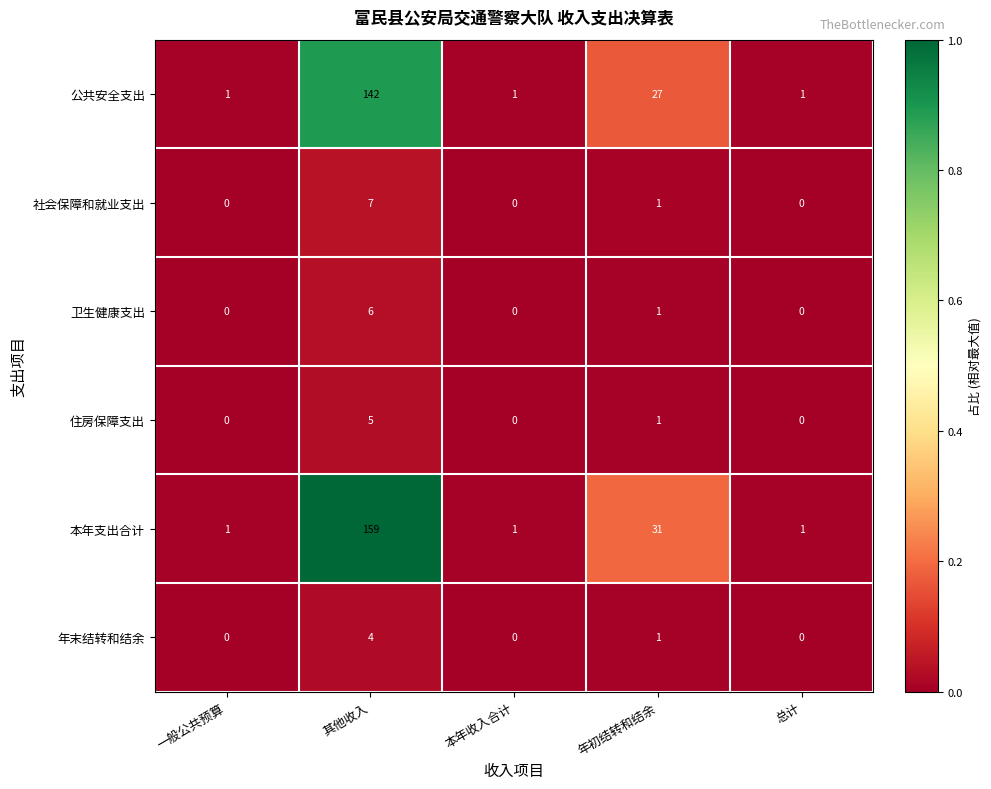

What is the spread (max minus min) of values at 其他收入?

155